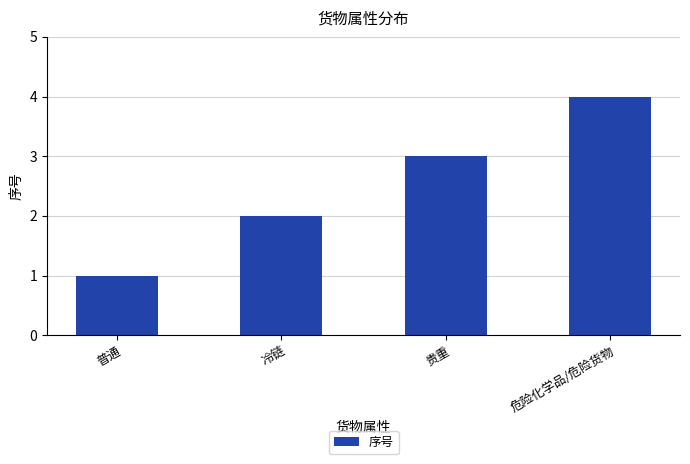

What is the minimum value shown in the chart?

1